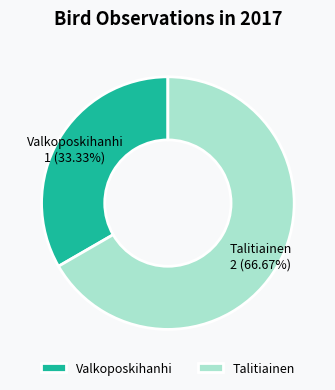

What is the largest slice in the pie chart?

Talitiainen